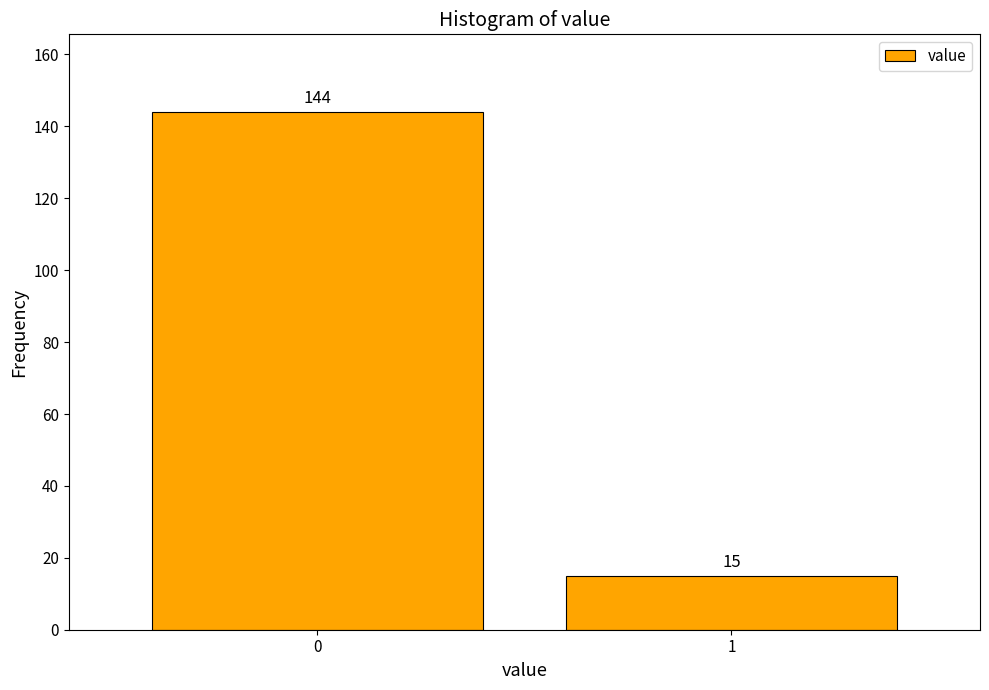

Reading left to right, extract all data points from this chart.

144	15